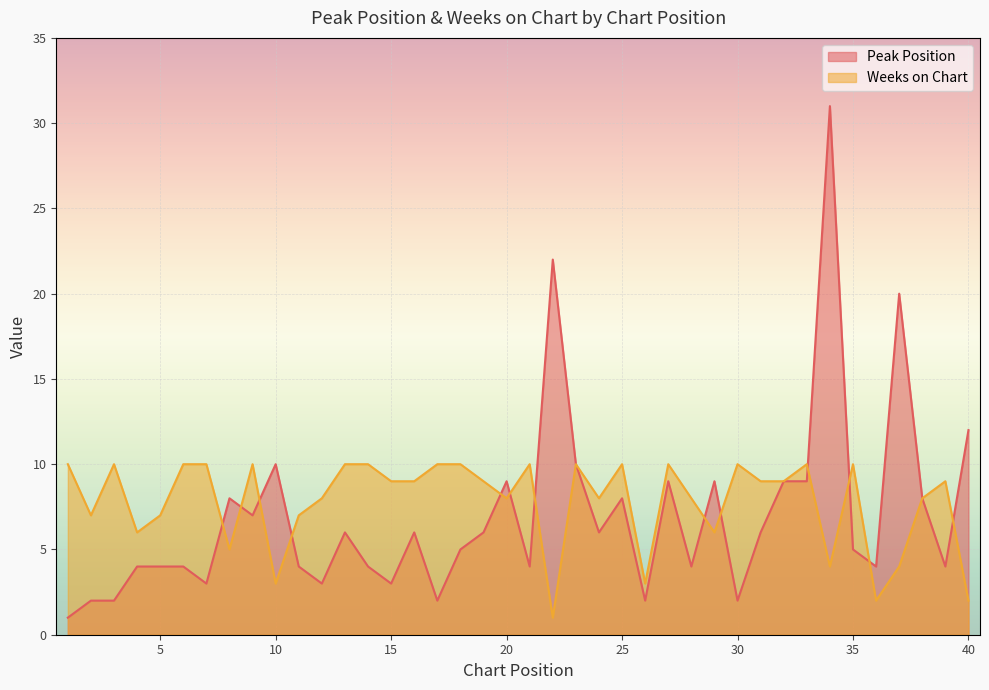

What is the total value across all series at 37?

24